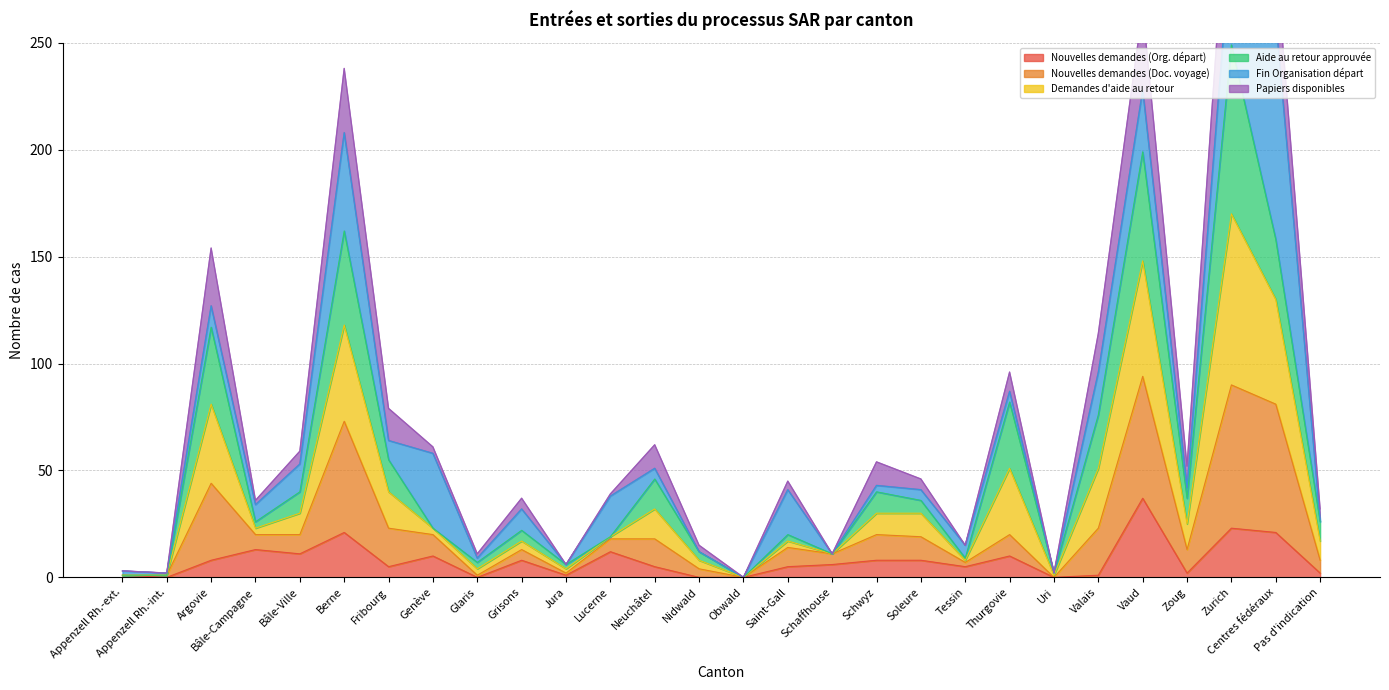

How many positive values does the Nouvelles demandes (Org. départ) series have?

23